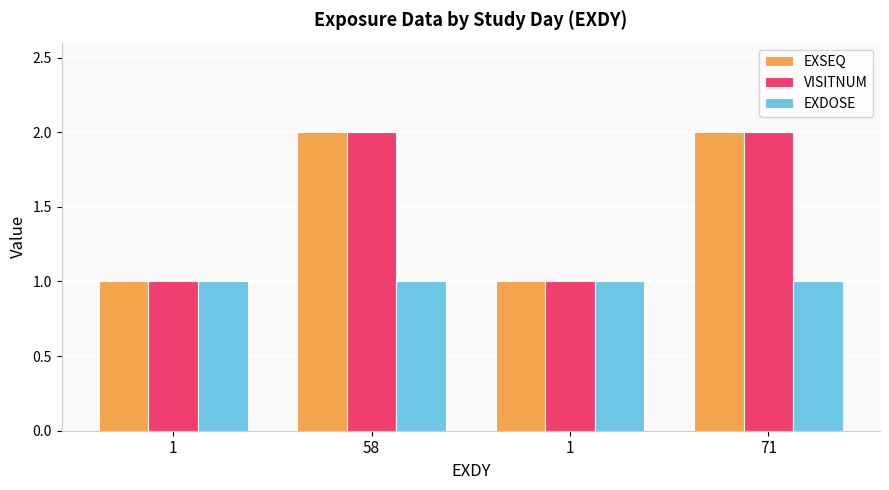

How many values in the VISITNUM series are below 2?

2